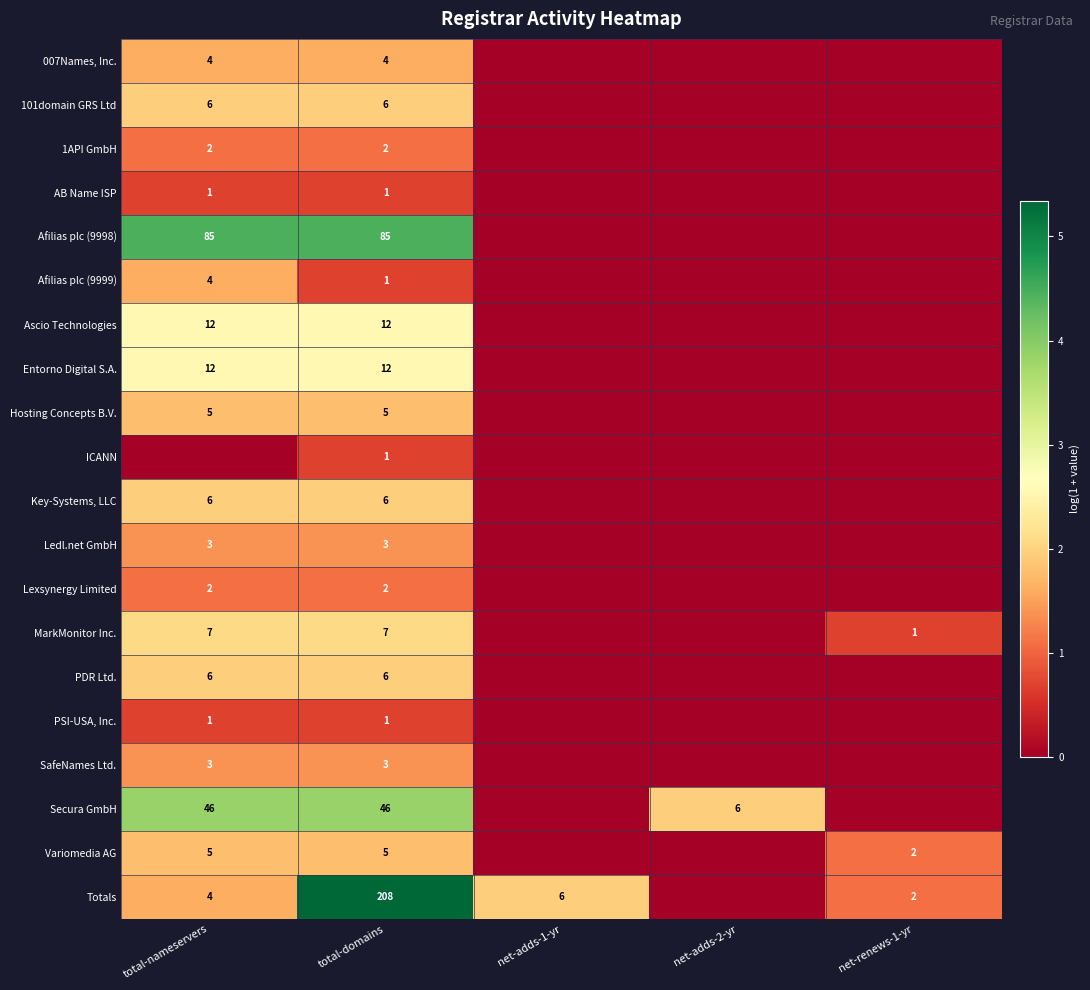

What is the spread (max minus min) of values at total-domains?

207